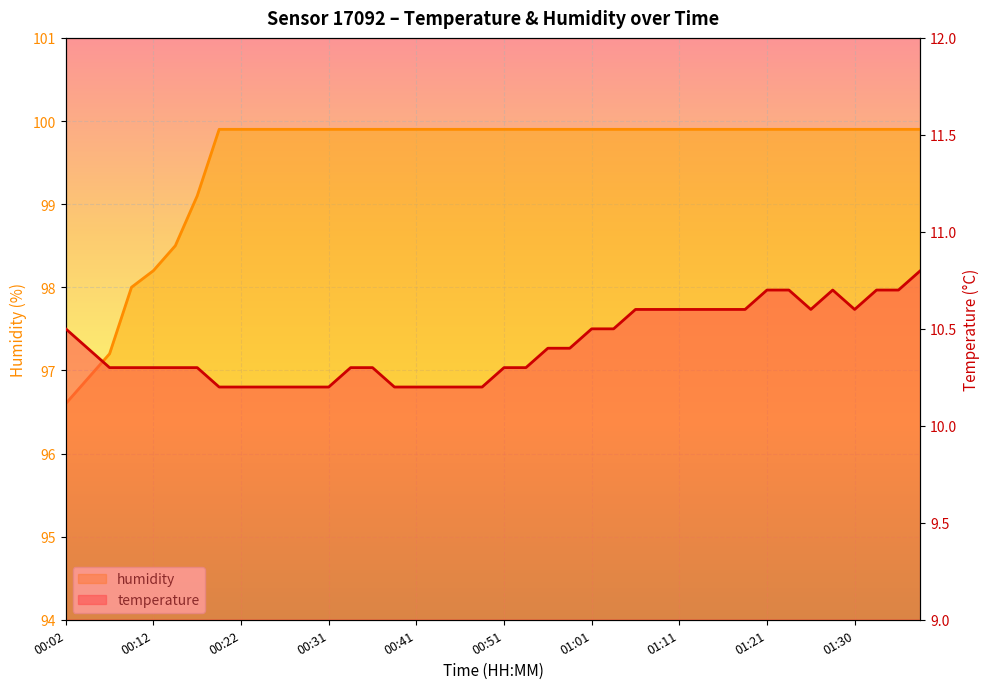

What are all the series names shown in the legend?

temperature, humidity